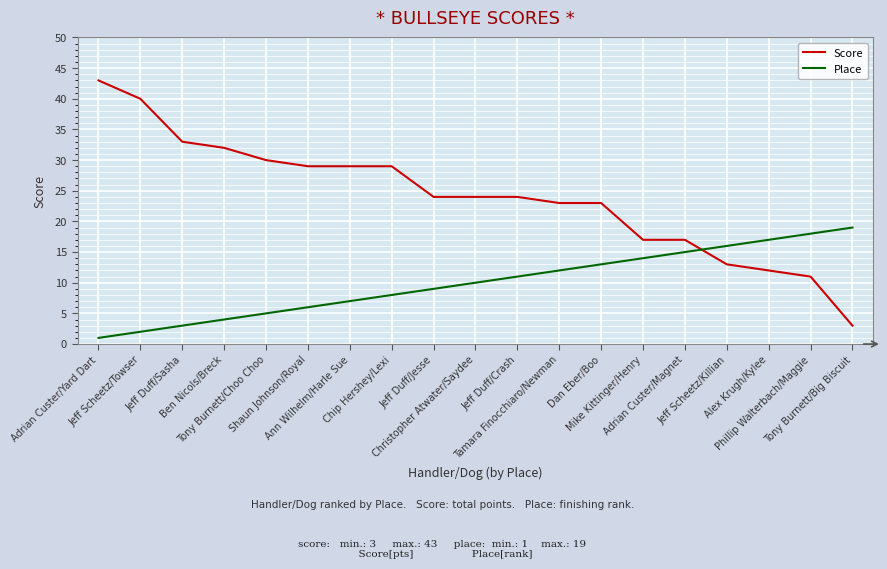

Which series ends up on top after the final intersection of Place and Score?

Place